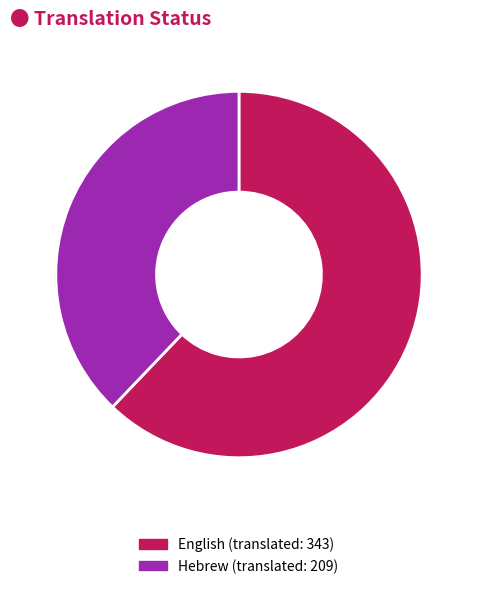

What is the ratio of the value at Hebrew to the value at English?

0.6